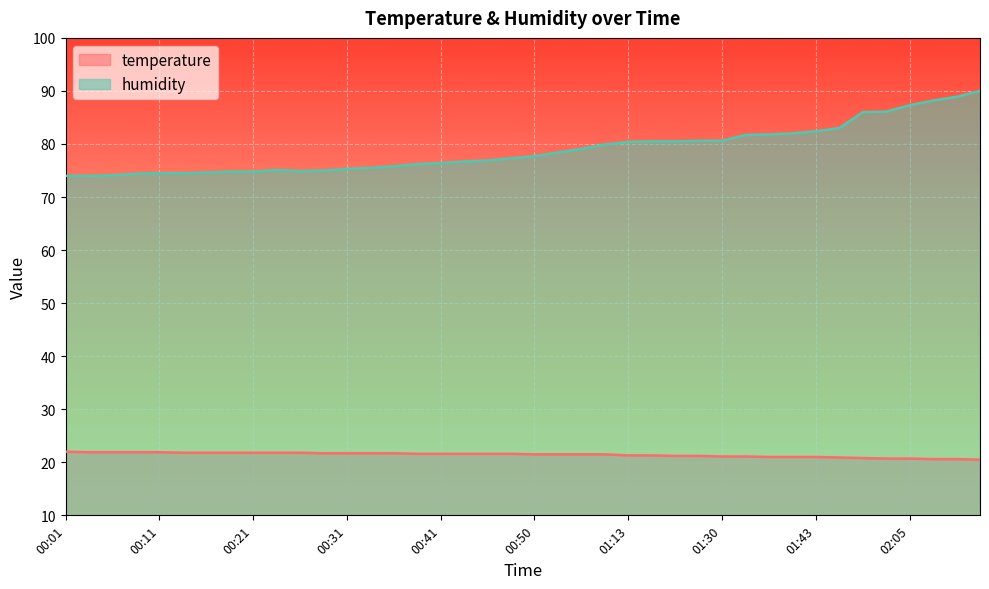

The temperature series shows 21.6 at 00:41. True or false?

True